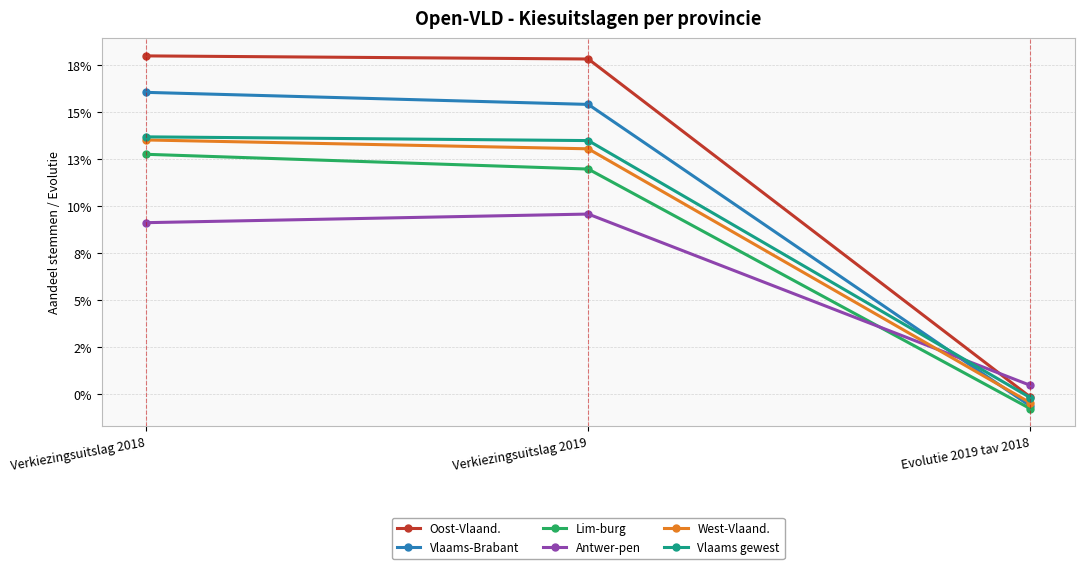

Is this an area chart (filled region under the line)?

No